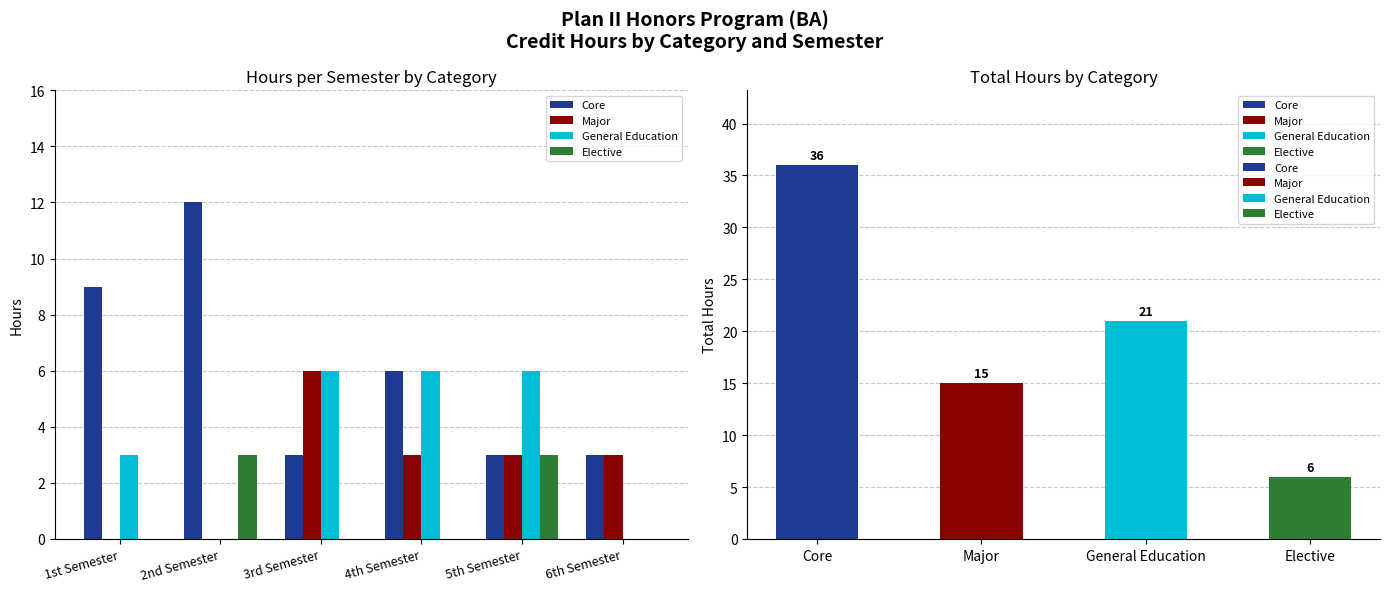

How many data points does each series have?

6